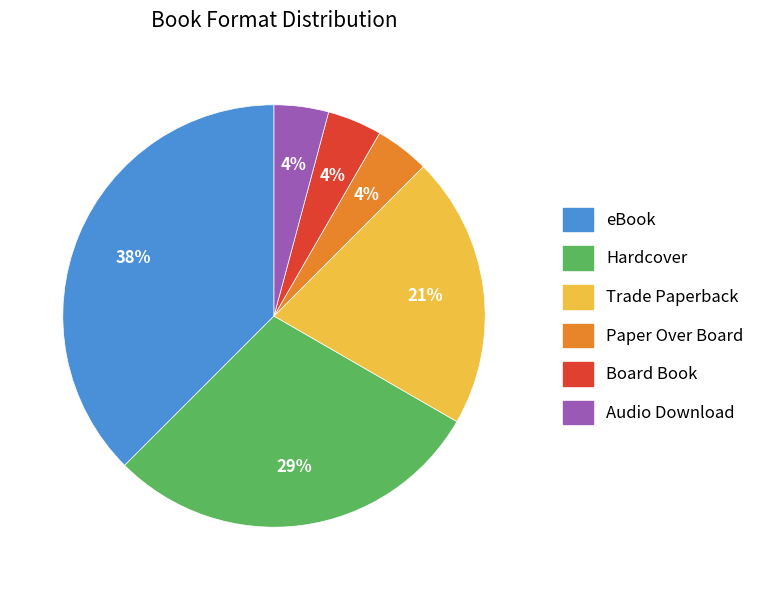

True or false: Trade Paperback accounts for 21% of the total.

True